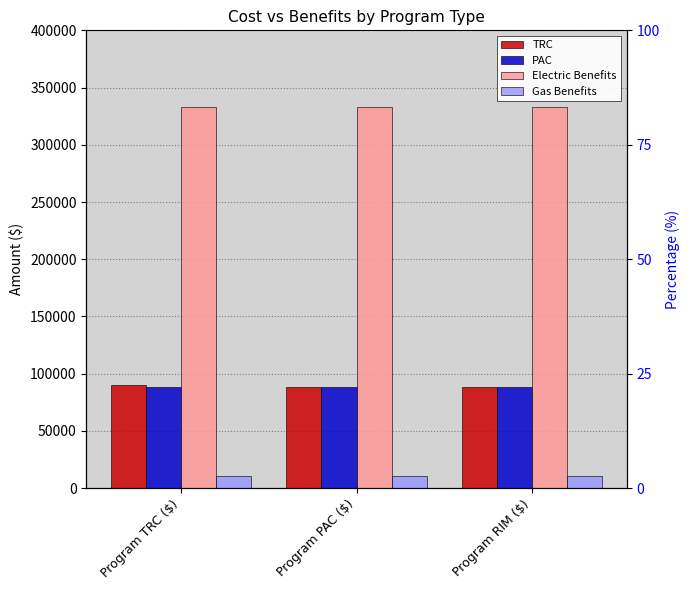

Which series has the largest total across all categories?

Electric Benefits